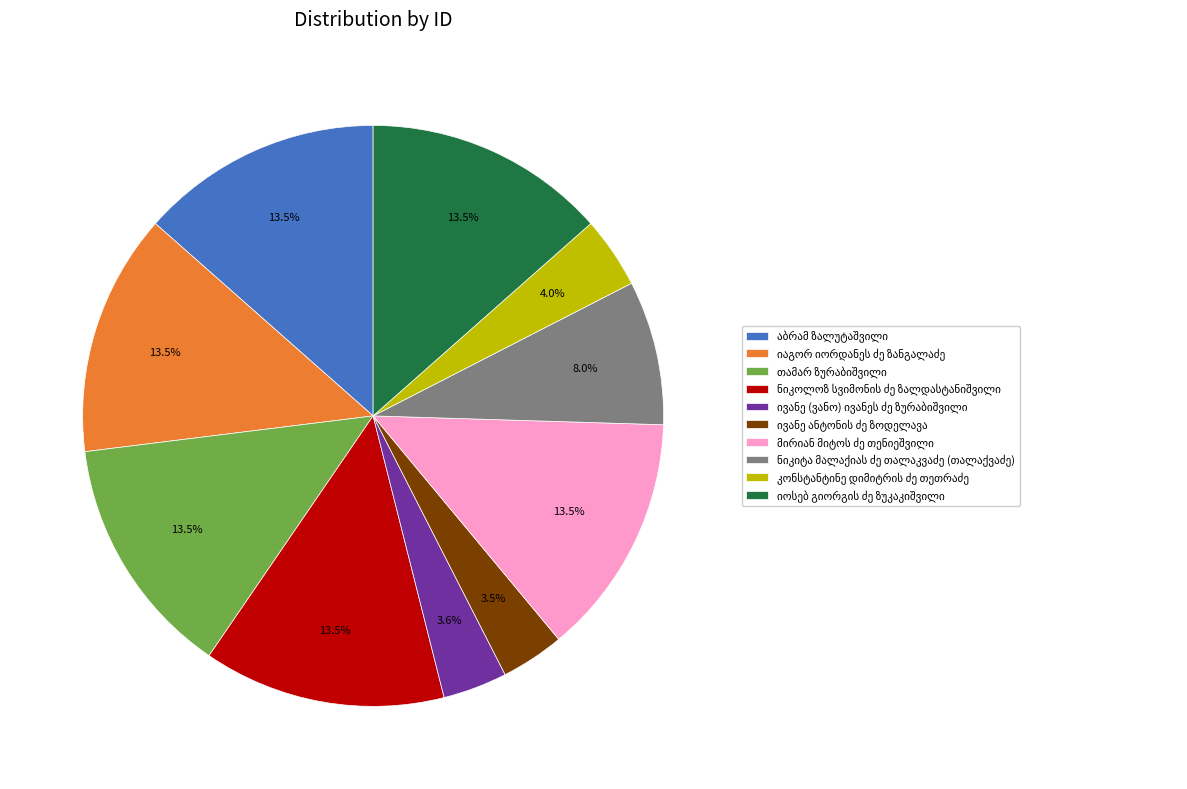

Does any single category account for the majority?

No